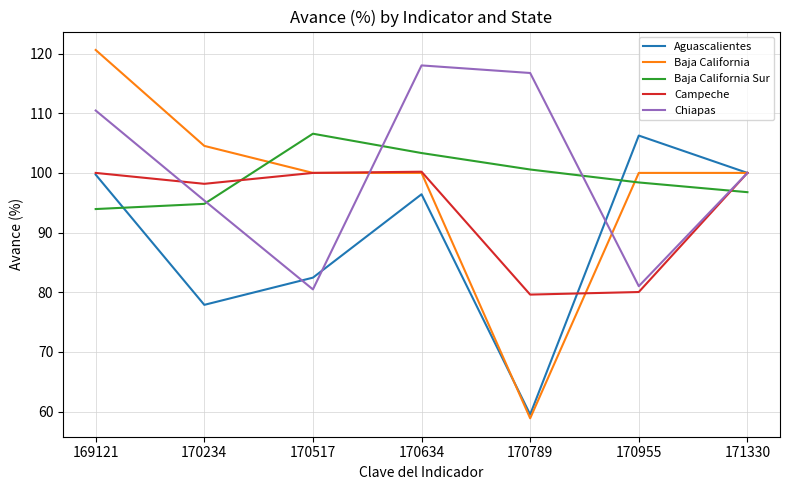

What value does the Baja California Sur series have at 169121?

93.9